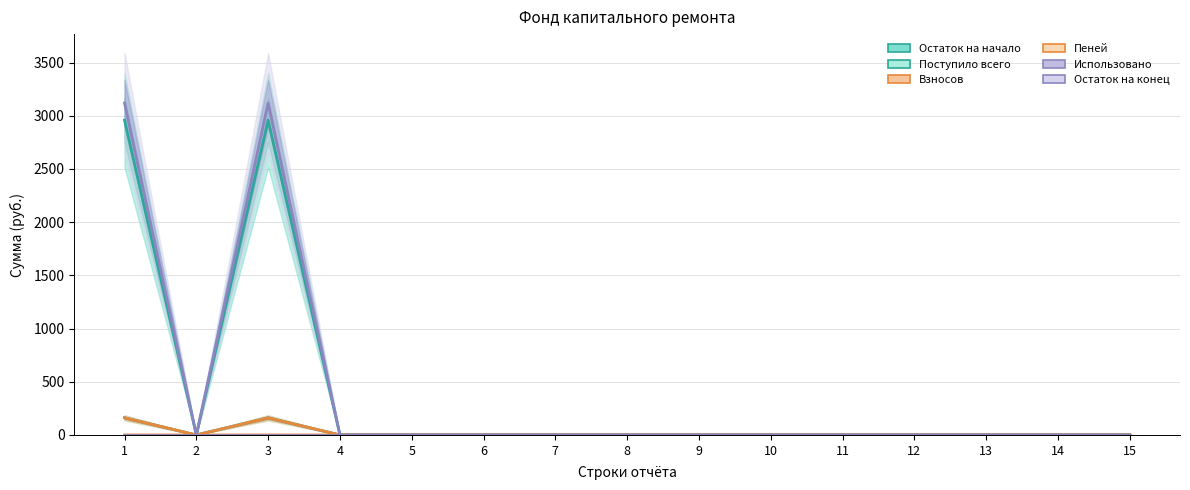

True or false: Остаток на конец and Использовано cross at least once.

False